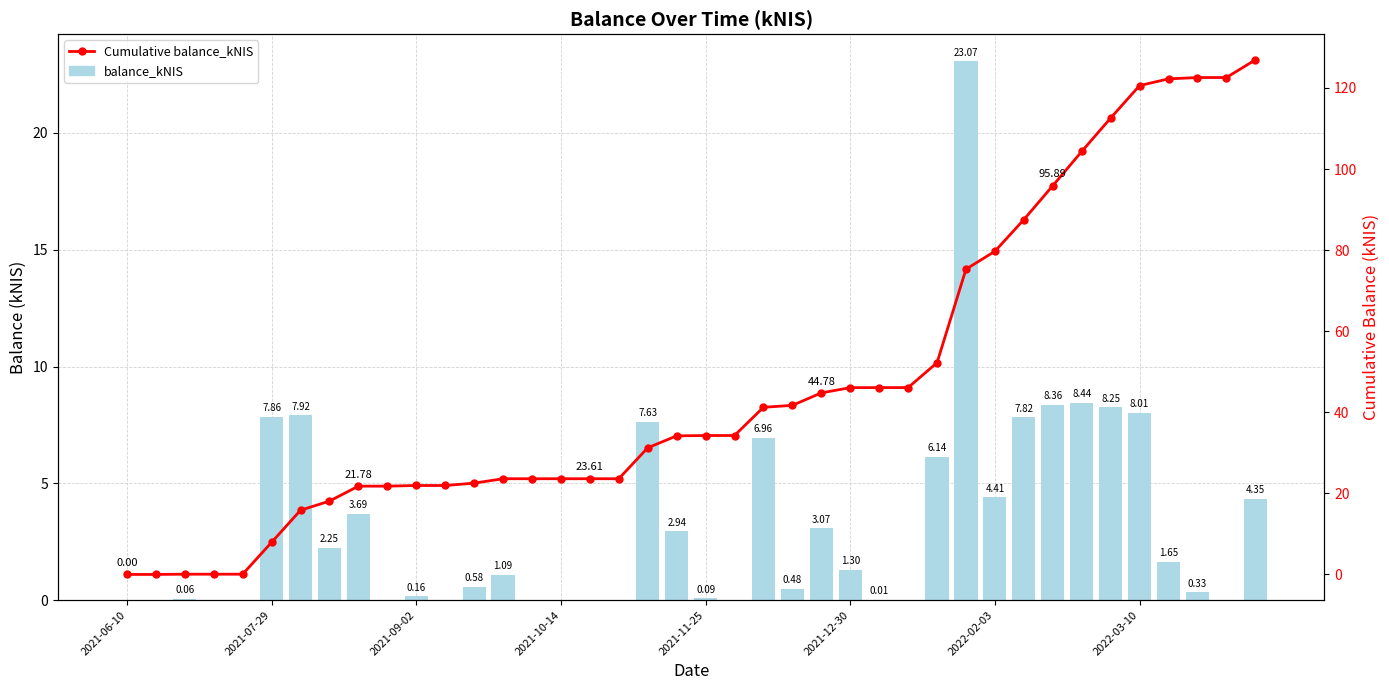

Is it true that balance_kNIS equals 0.0 at 2021-06-10?

True